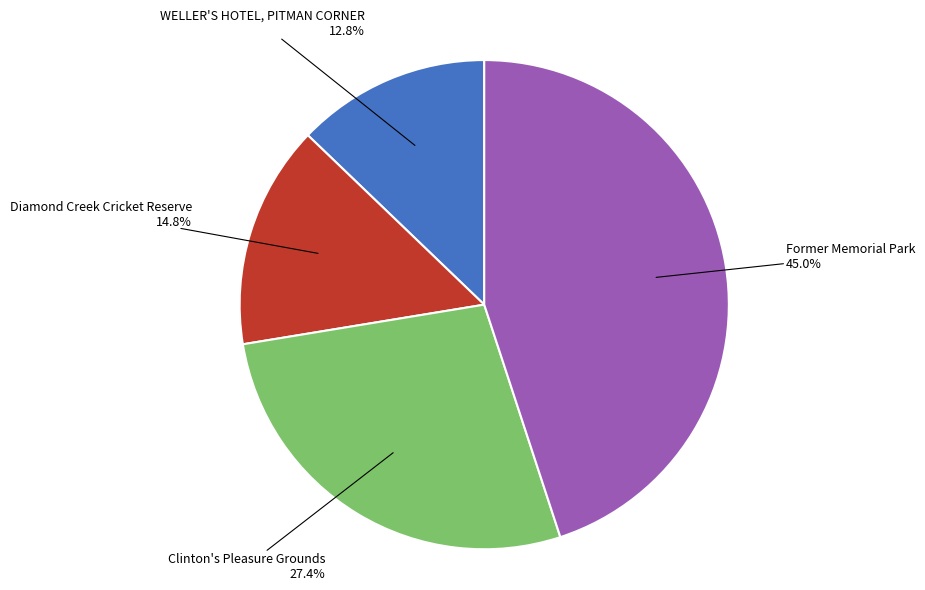

Does any single category account for the majority?

No